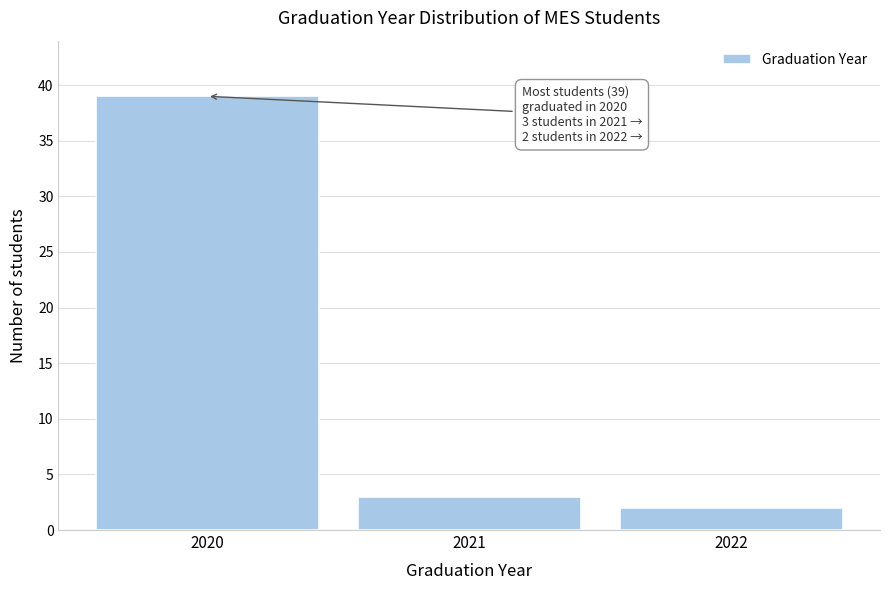

Reading left to right, what are all the values shown in this chart?

39	3	2